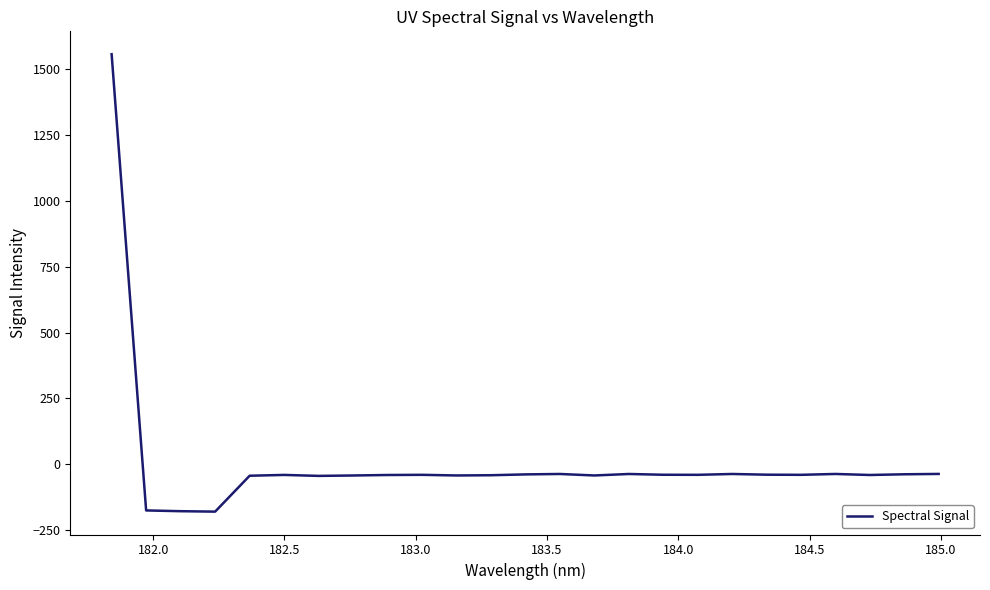

What is the difference between the maximum and minimum values?

1737.2